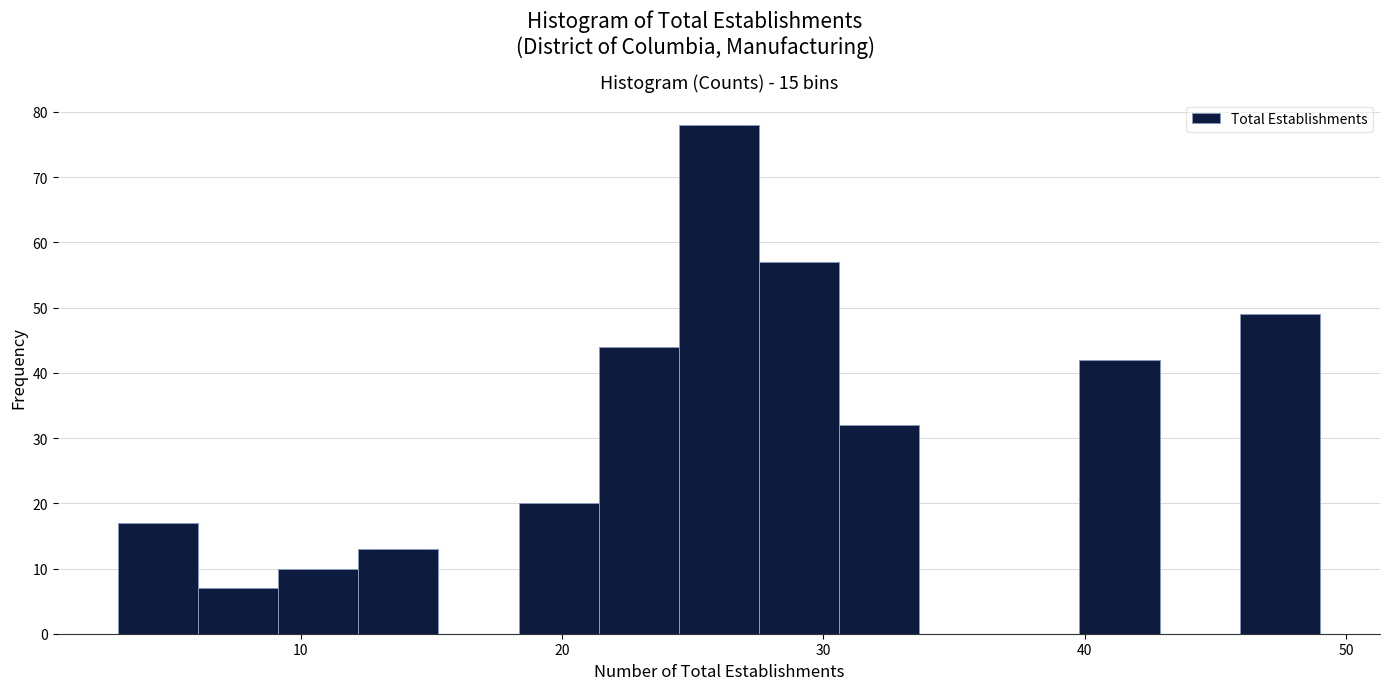

Around what value on the x-axis is the tallest bar? Give the approximate position of its centre, as read against the axis.

26